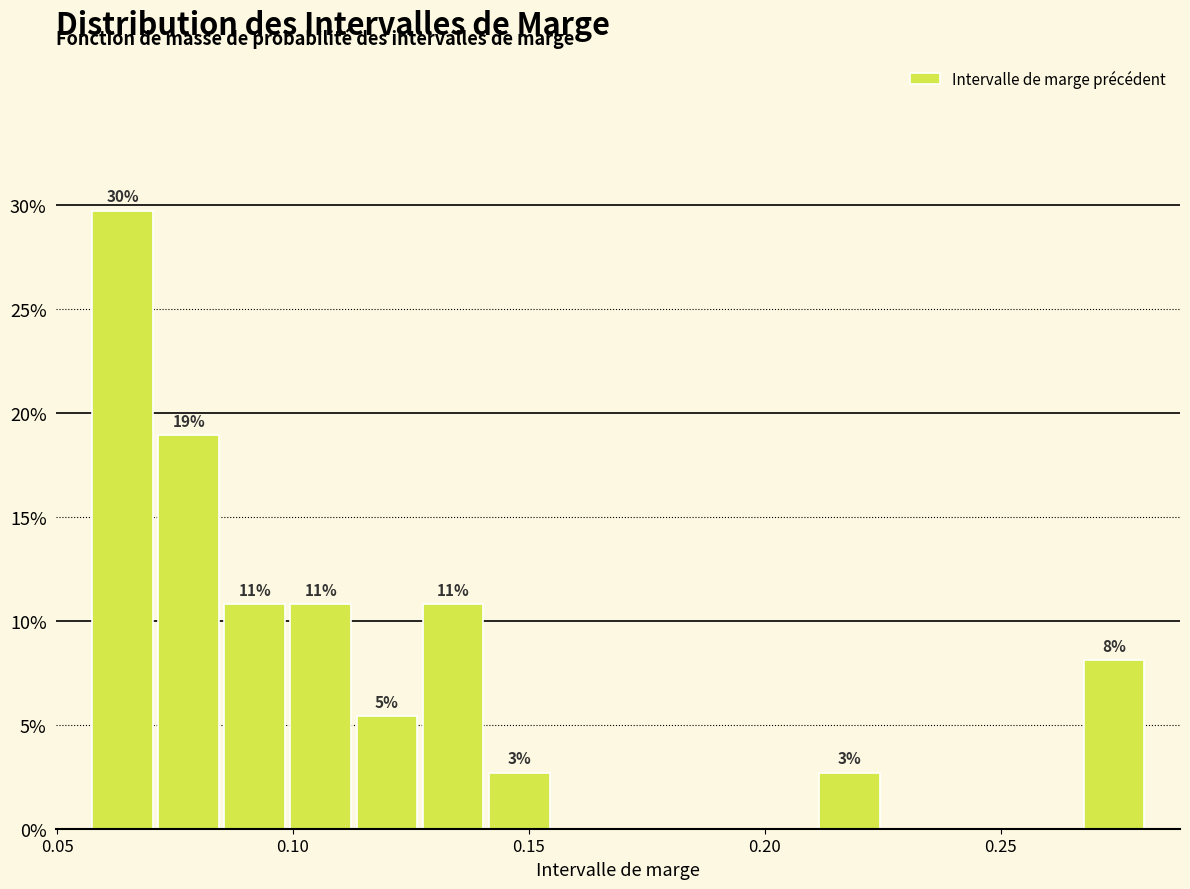

Read against the x-axis, roughly where is the centre of the tallest bar?

0.065